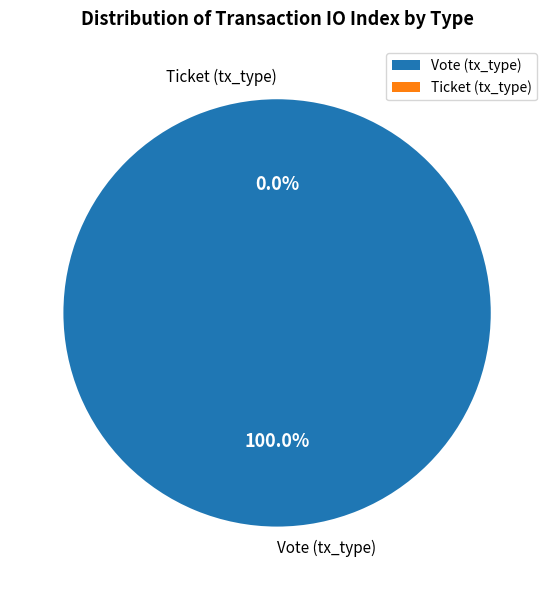

The Vote (tx_type) slice represents 100% of the pie. True or false?

True